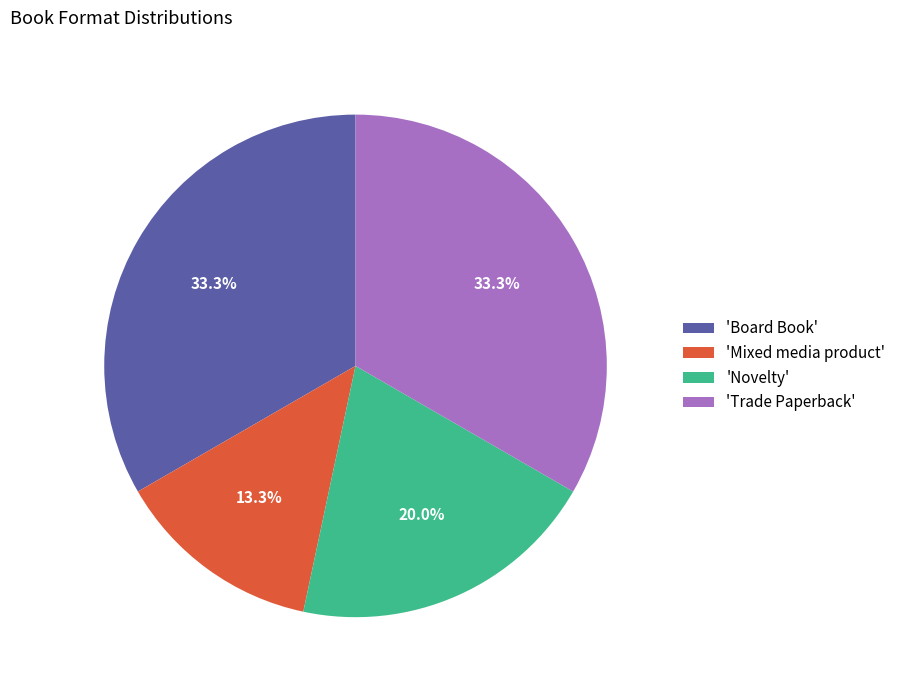

Between 'Trade Paperback' and 'Novelty', which is larger?

'Trade Paperback'